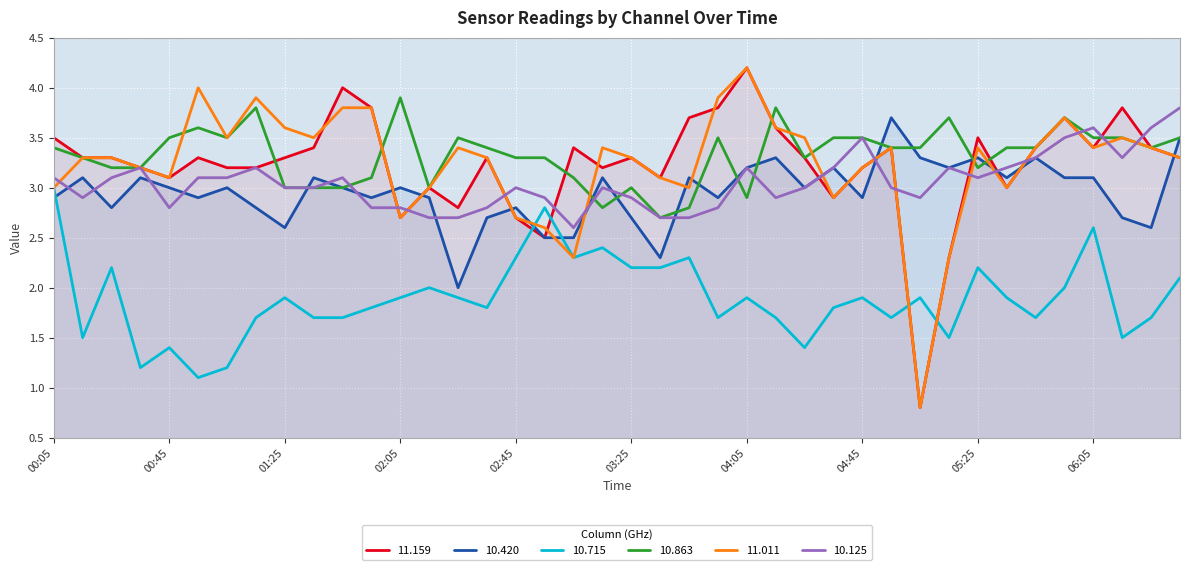

Between 2021/01/21 01:45 and 2021/01/21 04:15, which is larger?

2021/01/21 01:45